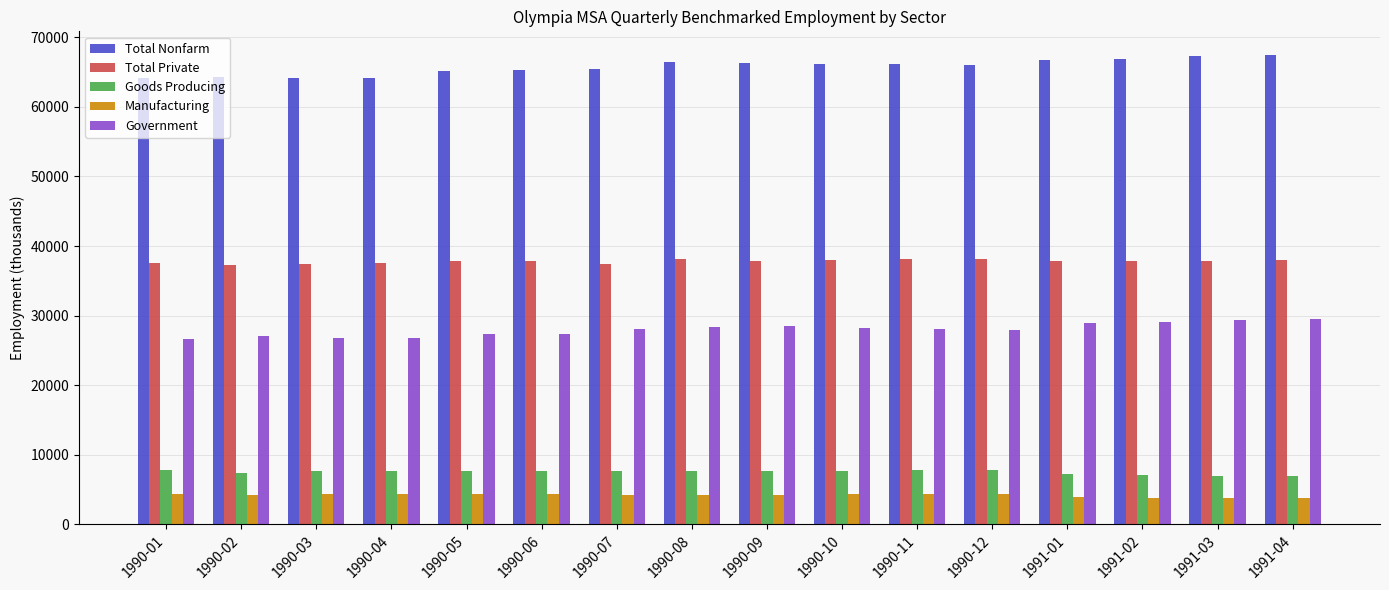

What is the label of the 16th bar from the right?

1990-01